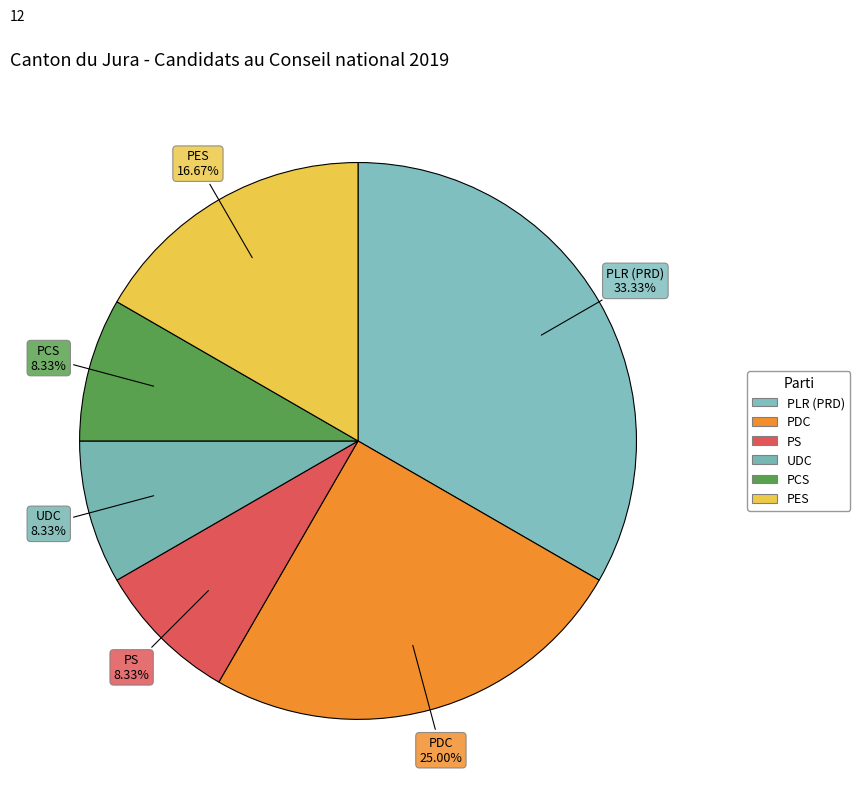

How many segments does this pie chart have?

6